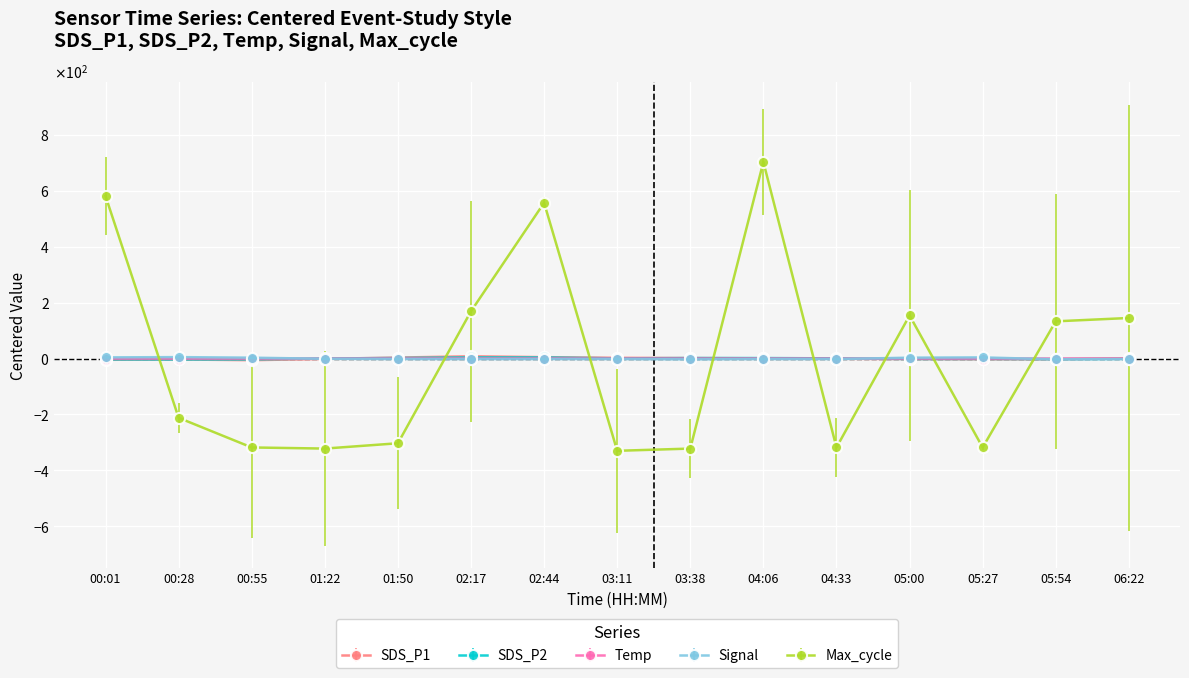

How many negative values does the Signal series have?

10